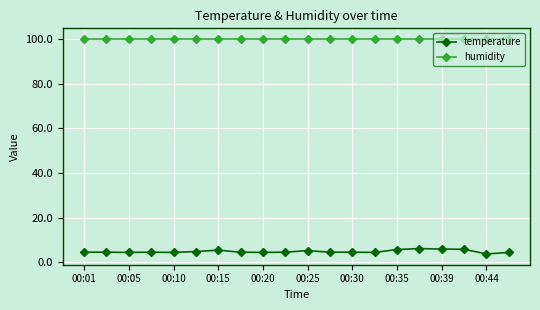

What is the greatest value displayed?

99.9